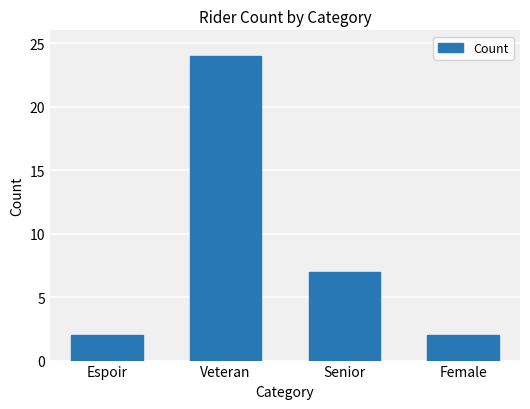

Count the number of data series in this chart.

1